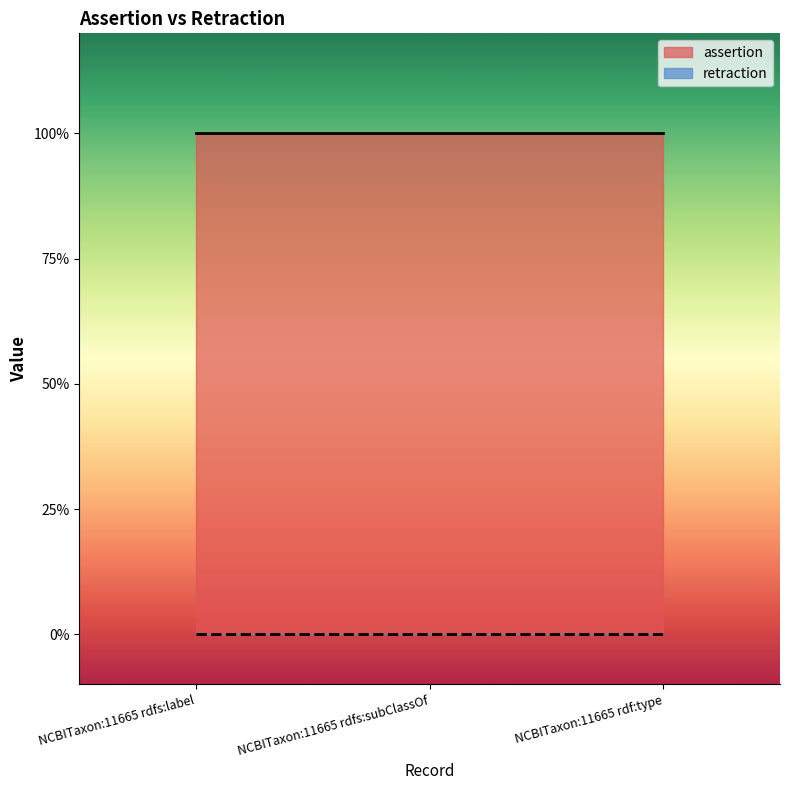

Is the value of retraction at NCBITaxon:11665 rdfs:label greater than the value of assertion at NCBITaxon:11665 rdfs:label?

No